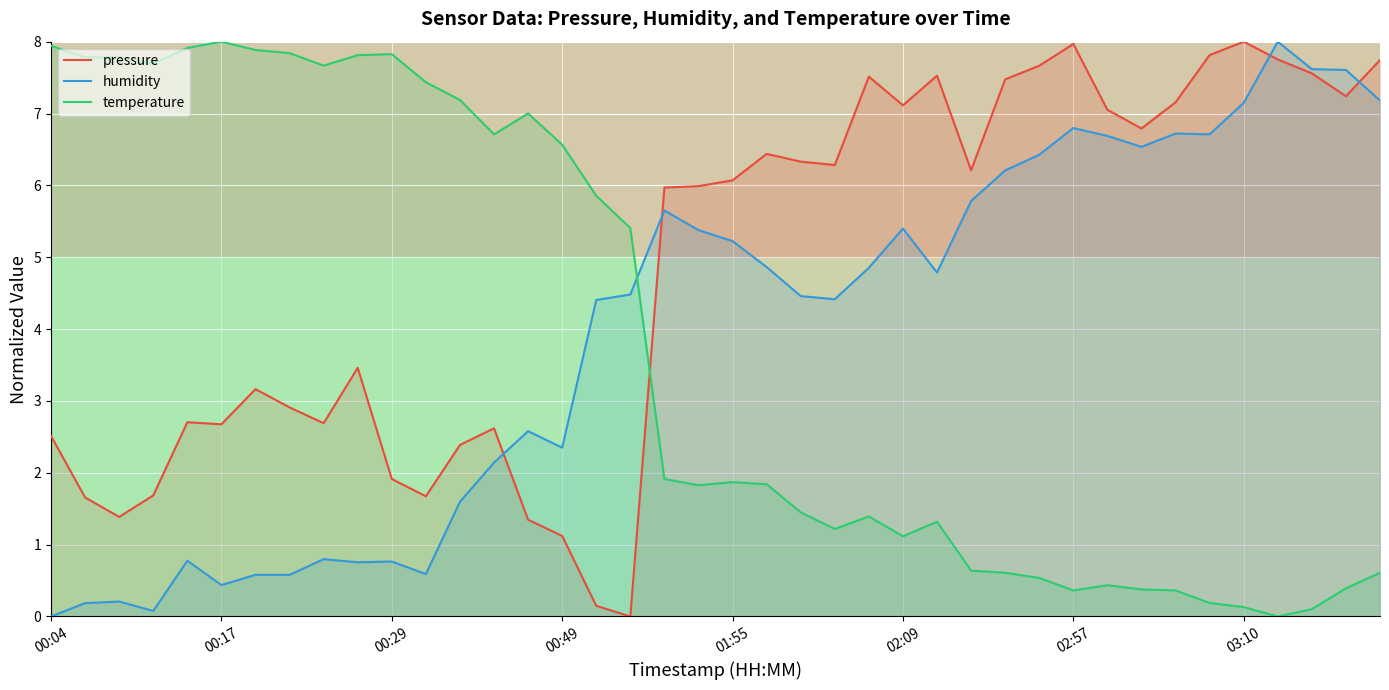

What is the sum of all pressure values?

191.7